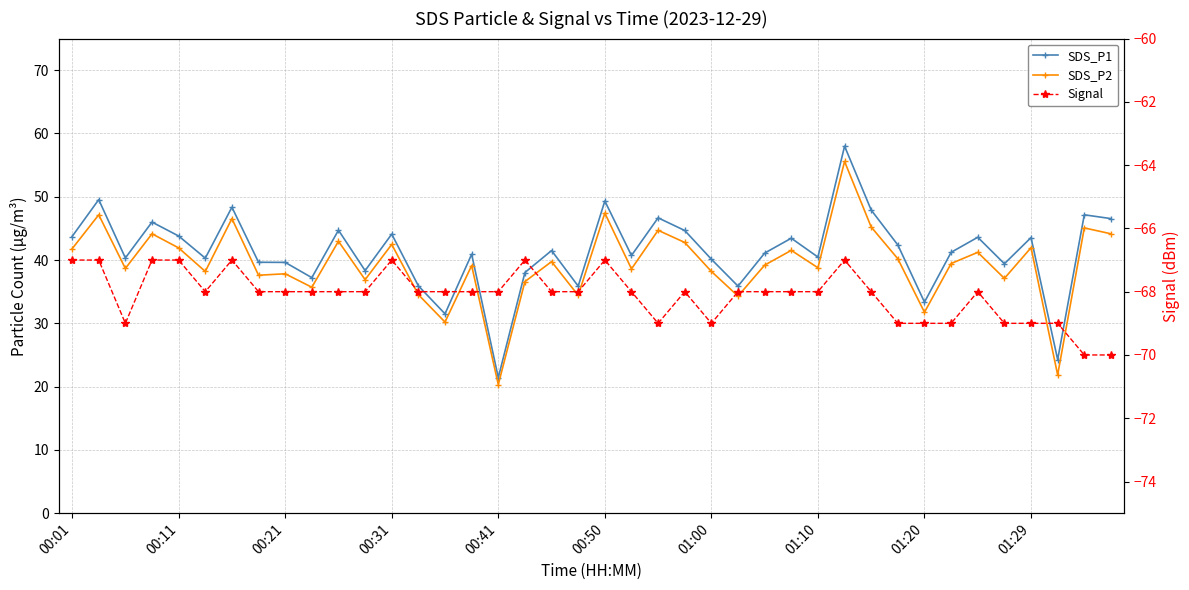

How many categories are shown in the chart?

40